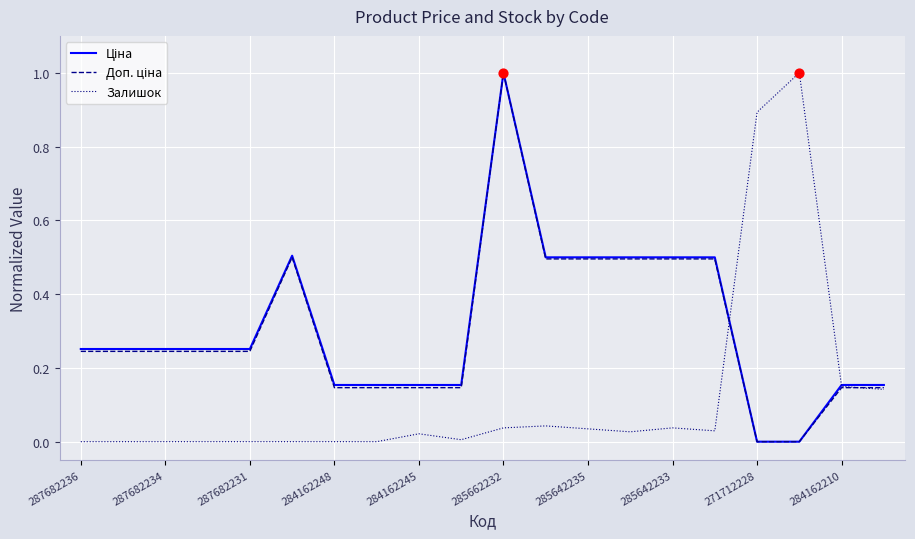

What is the greatest value displayed?

1.0